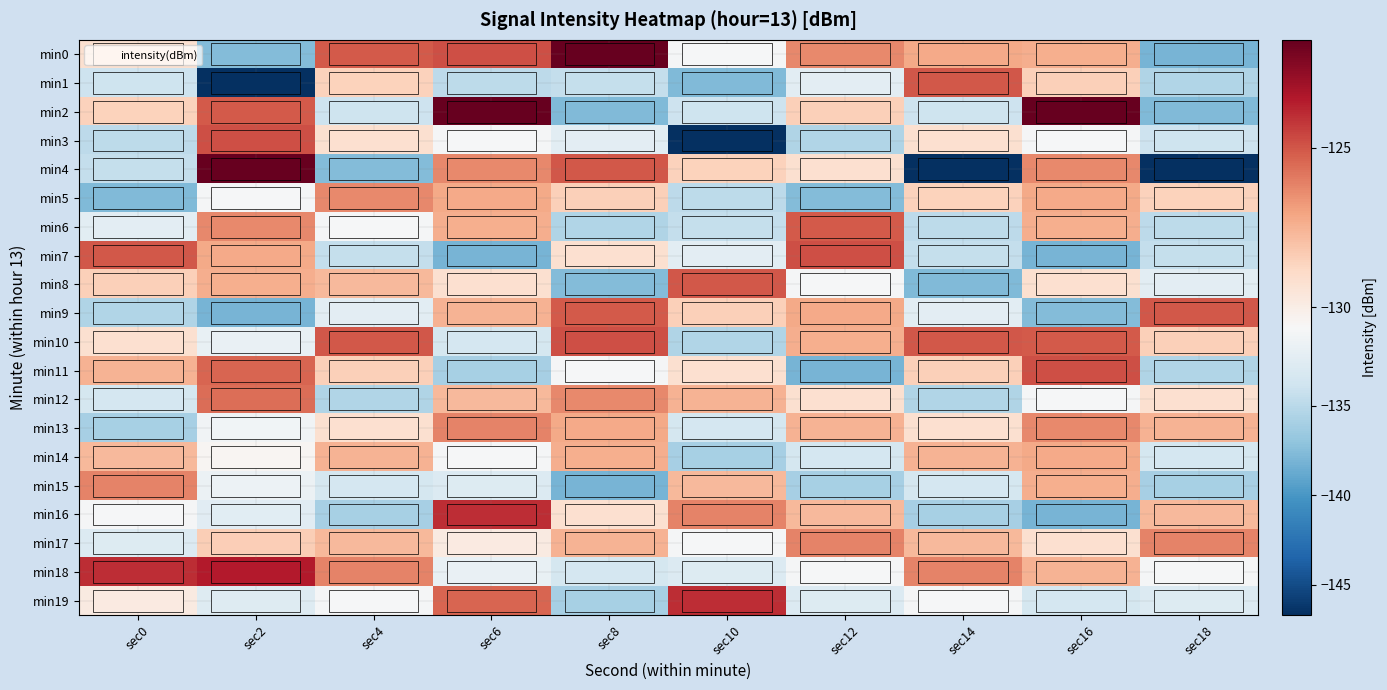

Rank the series at sec18 from lowest to highest value.

min4, min0, min2, min15, min1, min11, min6, min7, min3, min14, min19, min8, min18, min12, min5, min10, min16, min13, min17, min9